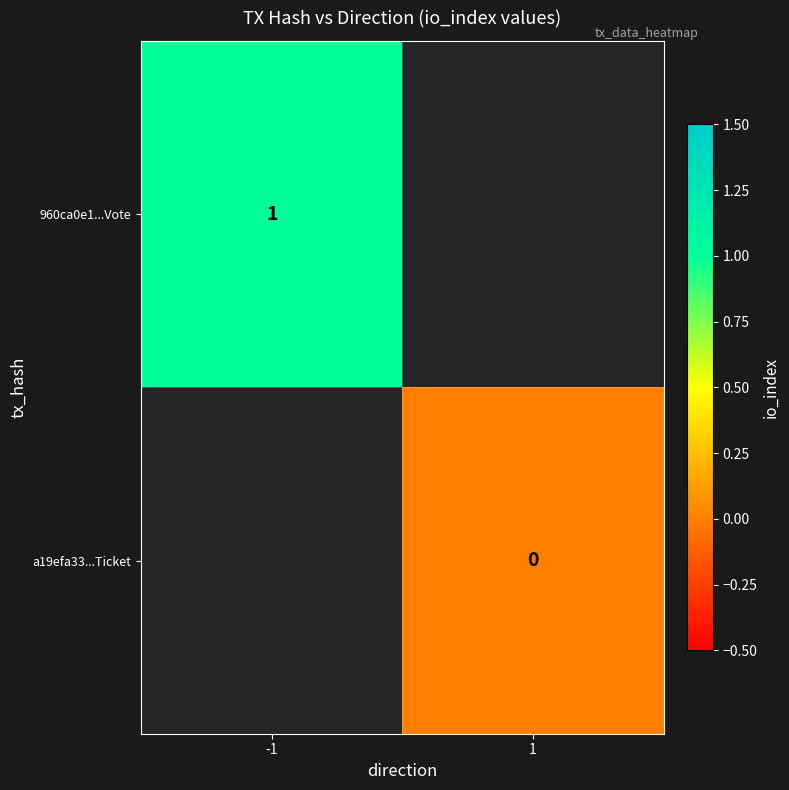

What is the greatest value displayed?

1.0